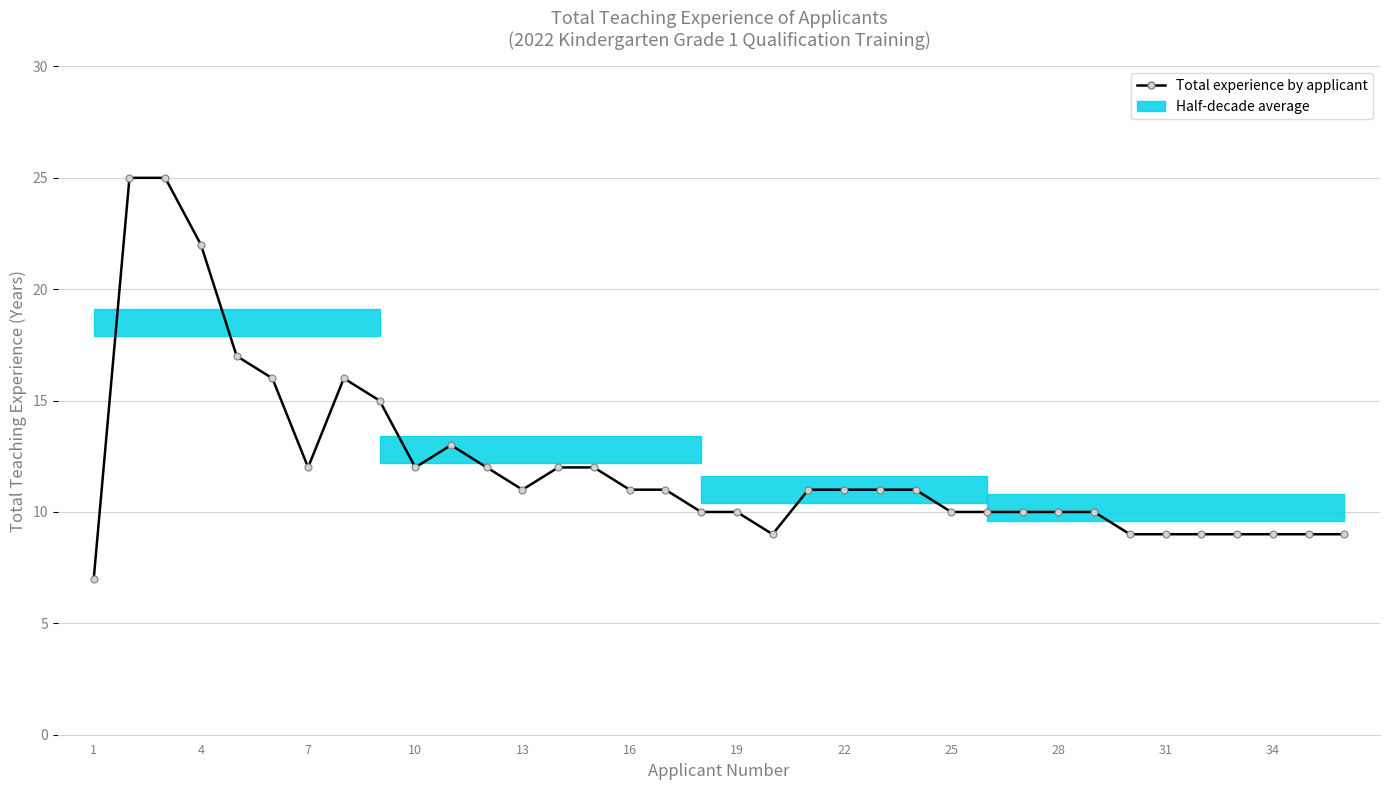

True or false: there are more than 1 points higher than both neighbors.

True